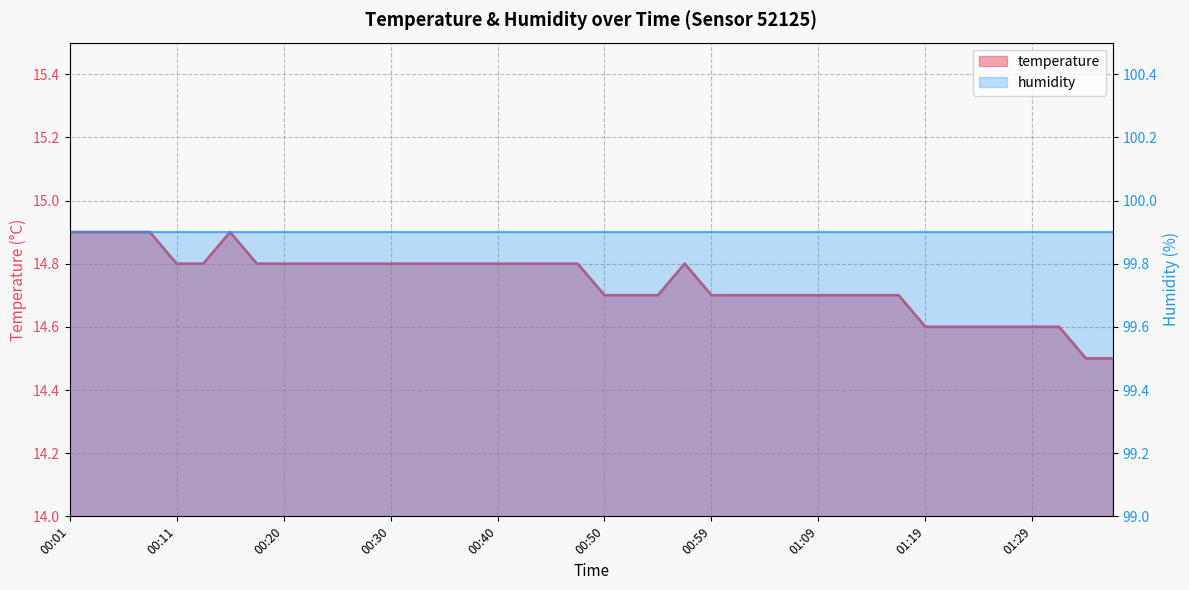

Between 01:09 and 37, which series saw the biggest shift?

temperature